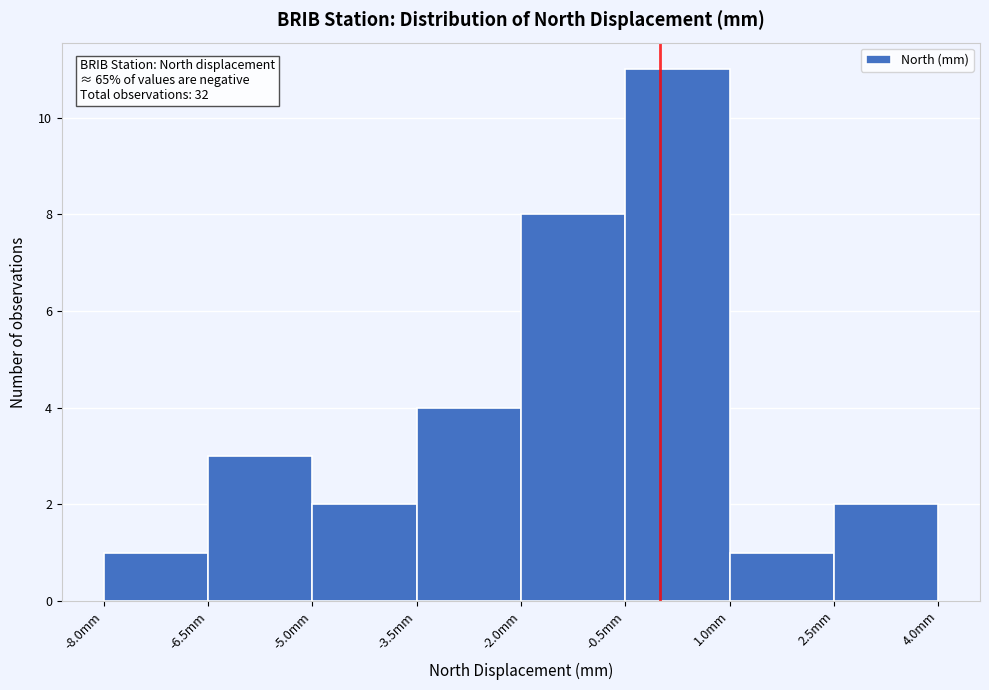

Which range on the x-axis has the tallest bar?

-0.5 to 1.0